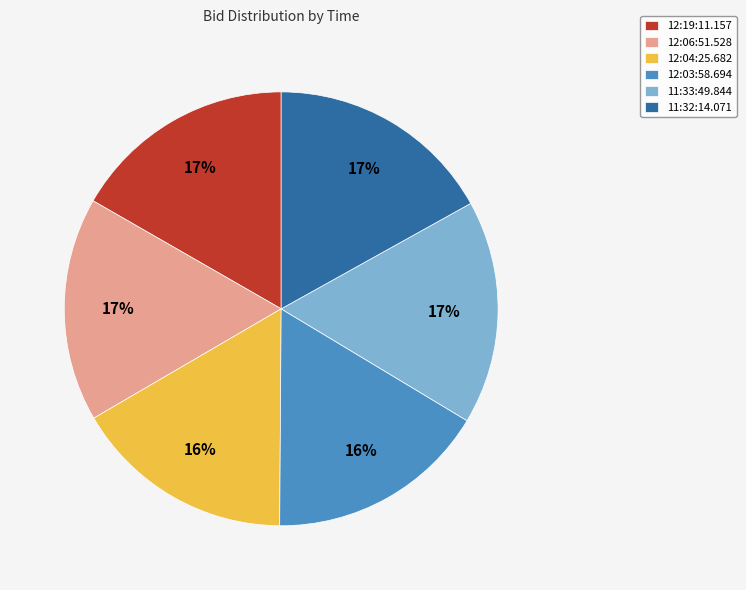

What percentage is the 12:03:58.694 slice, to the nearest percent?

16%